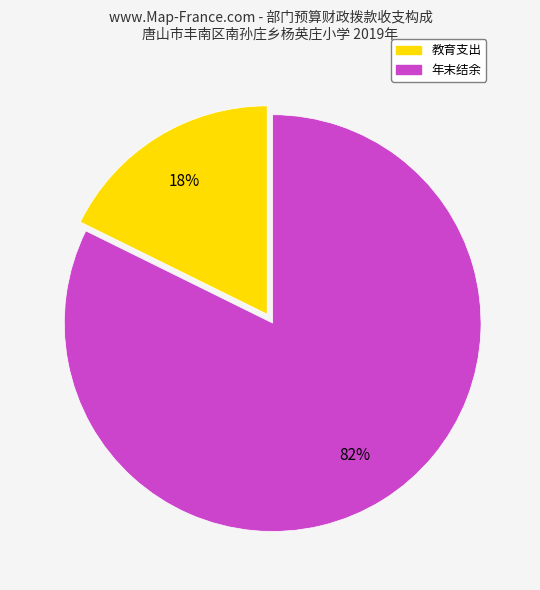

Count the number of slices in the pie.

2